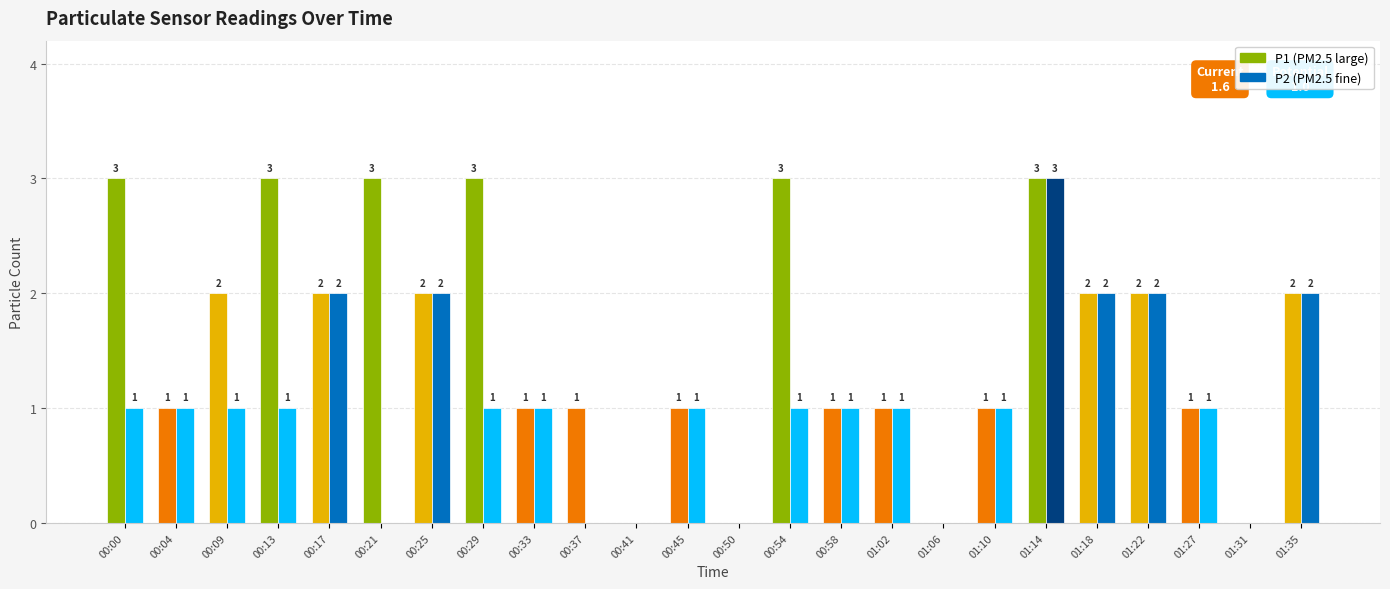

Between 00:58 and 01:31, which series saw the biggest shift?

P1